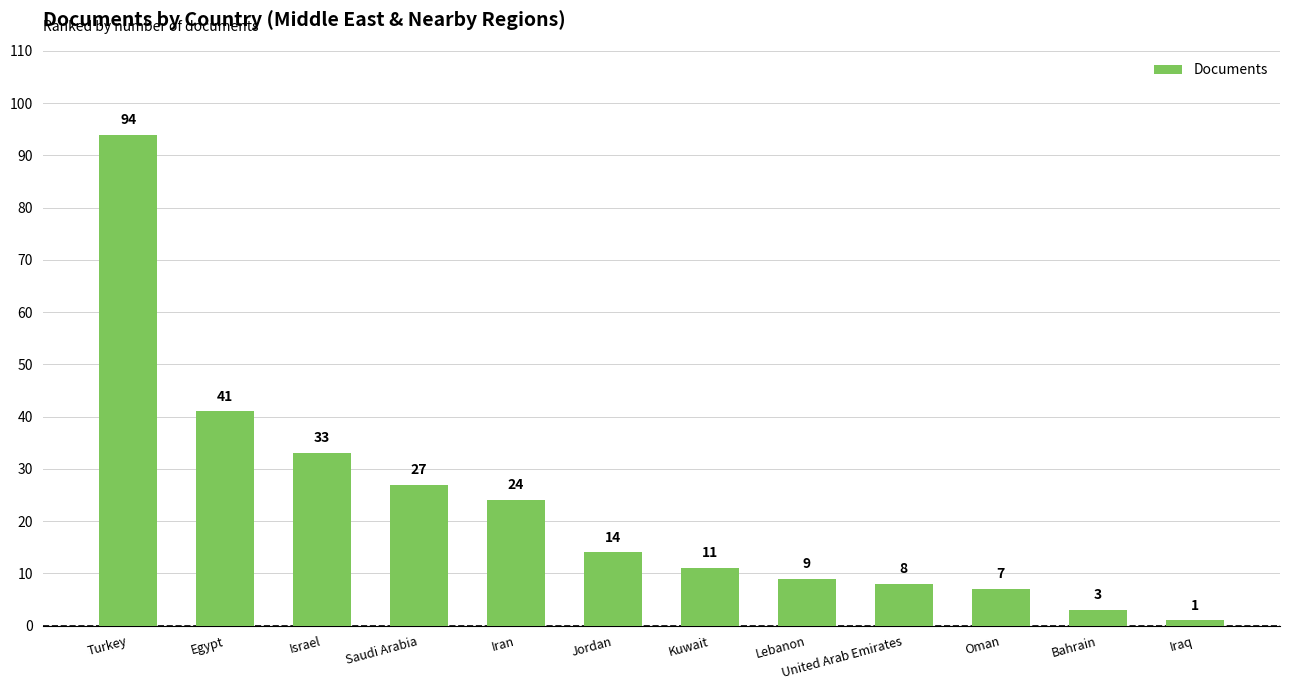

What value does the data have at Turkey, to the nearest 5?

95